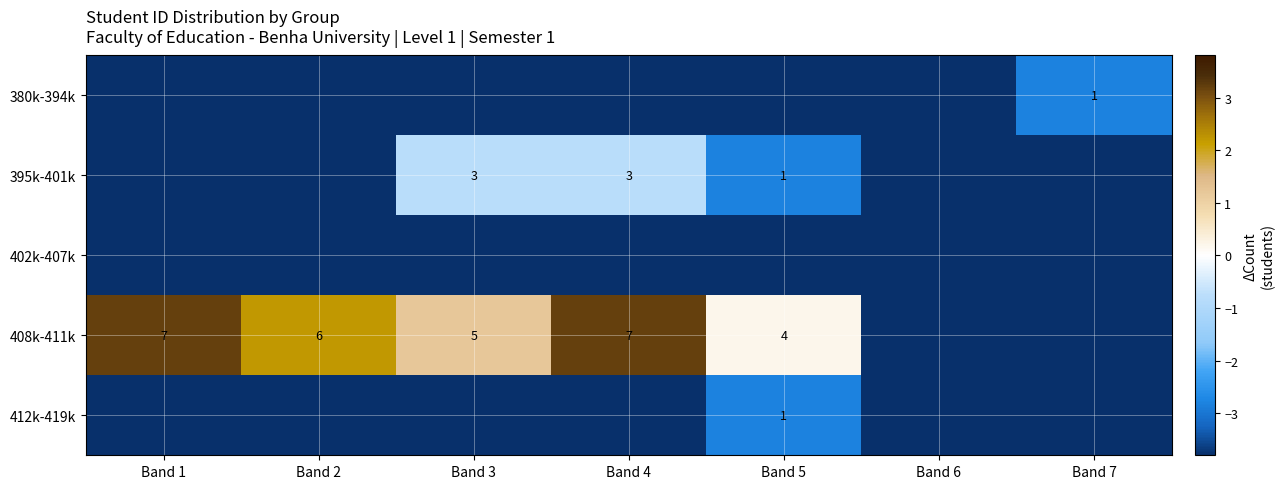

What is the difference between the 408k-411k values at Band 4 and Band 5?

3.0